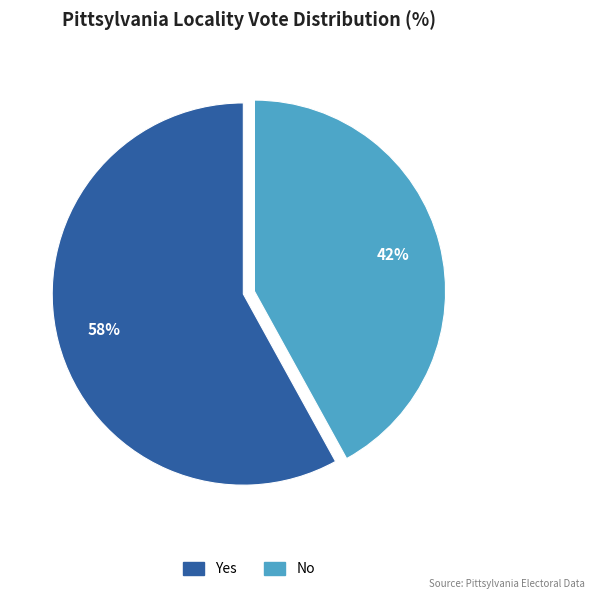

Count the number of slices in the pie.

2